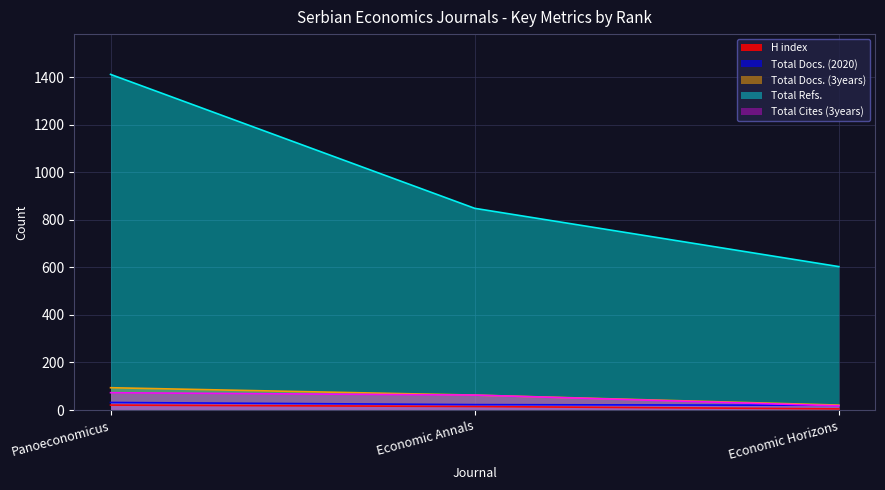

Which category has the highest value in the Total Docs. (3years) series?

Panoeconomicus